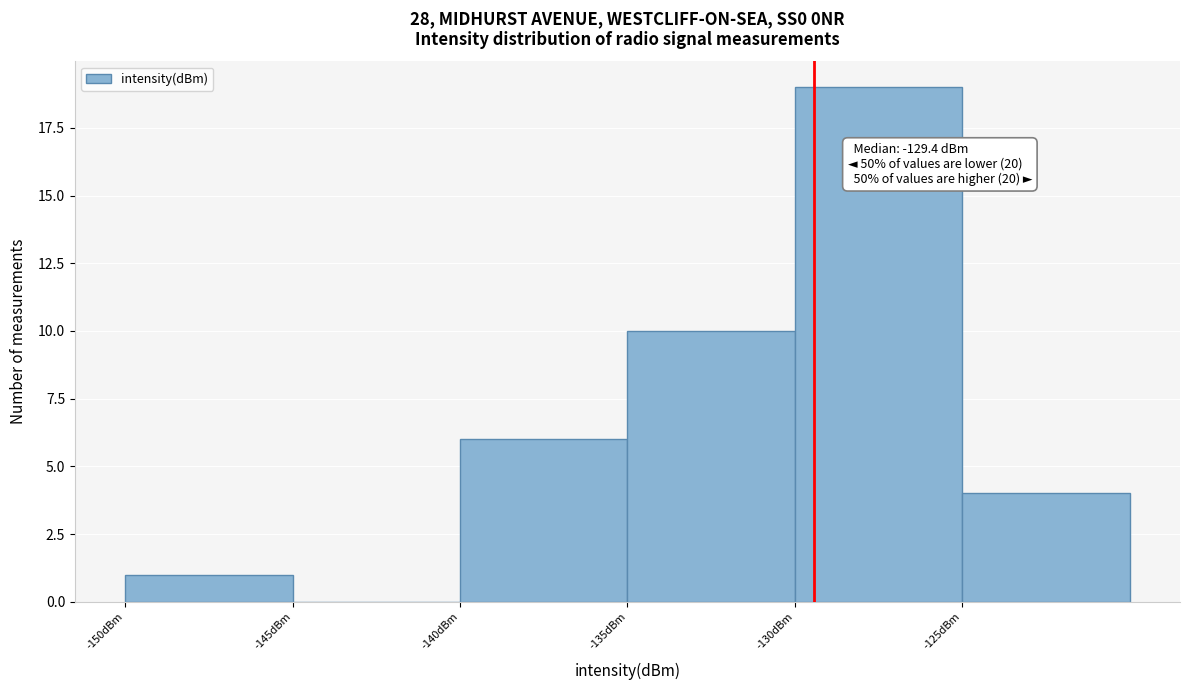

Over which range of the x-axis is the bar tallest?

-130 to -125